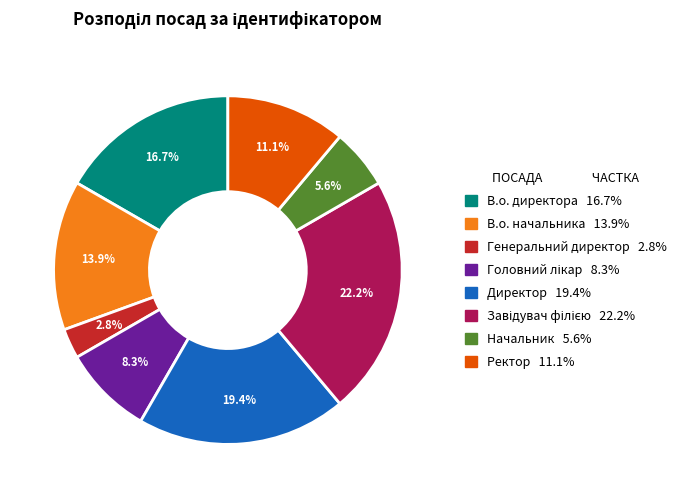

Between В.о. директора and Генеральний директор, which is larger?

В.о. директора